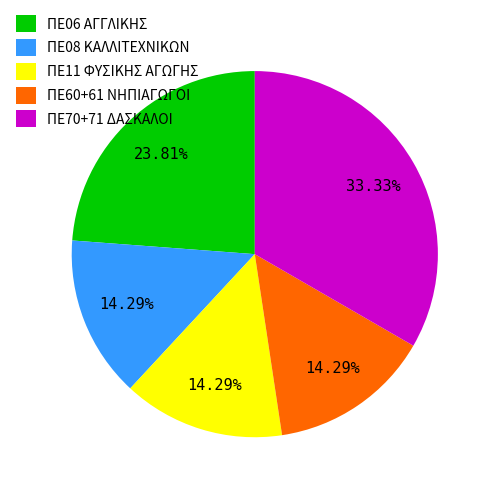

To the nearest percent, what is the difference between the ΠΕ06 ΑΓΓΛΙΚΗΣ and ΠΕ08 ΚΑΛΛΙΤΕΧΝΙΚΩΝ slice percentages?

10%